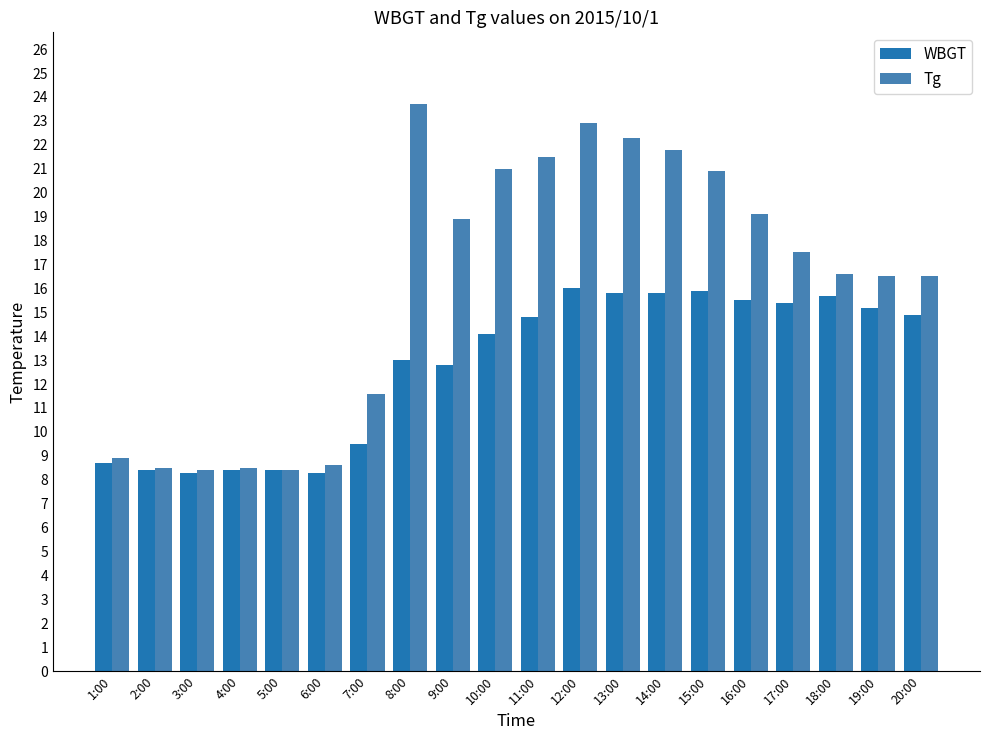

List the series in order of their overall mean, lowest first.

WBGT, Tg